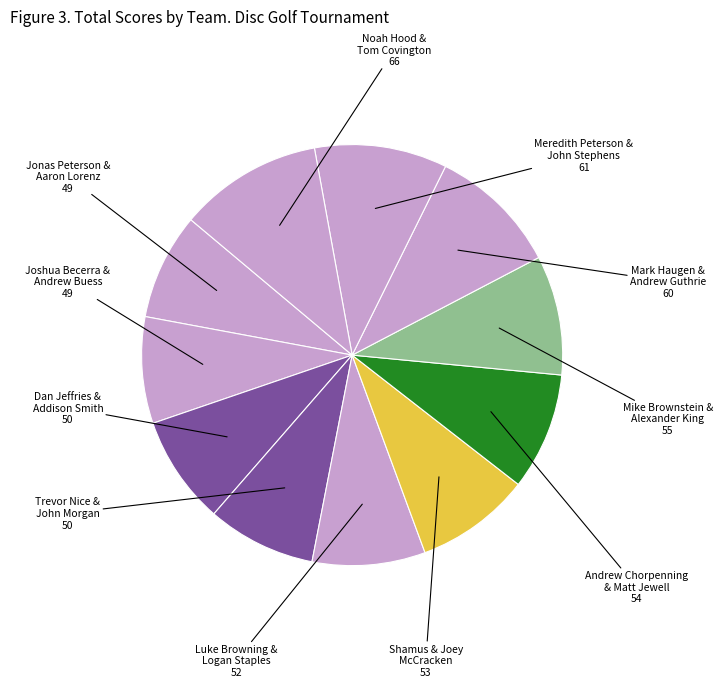

Count the number of slices in the pie.

11